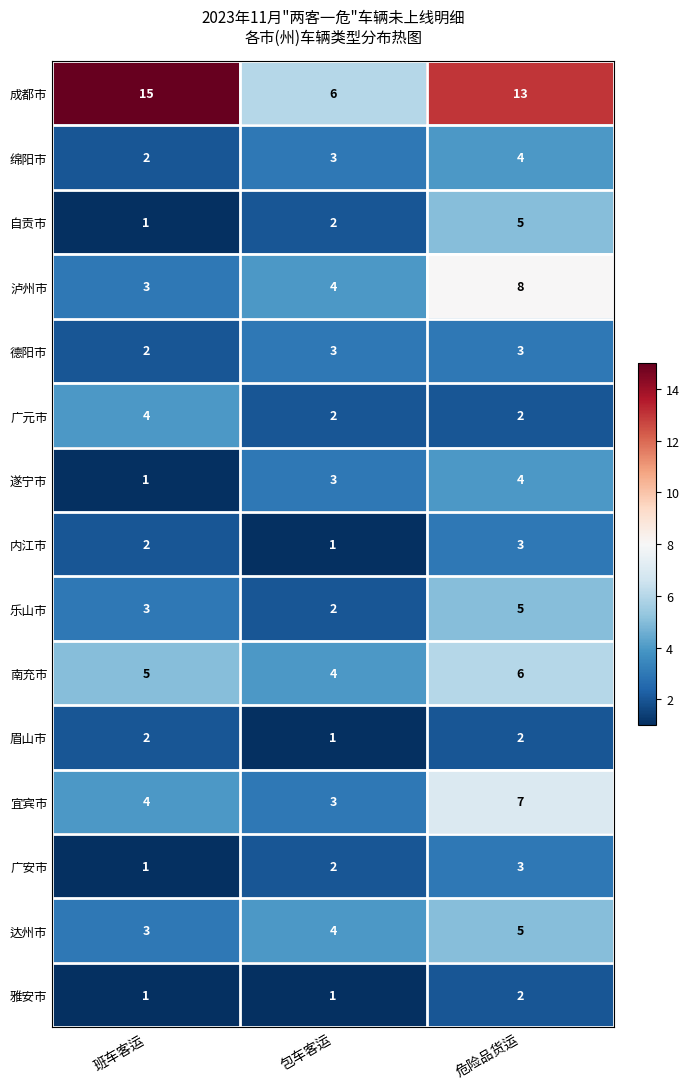

What is the sum of the 南充市 values at 危险品货运 and 班车客运?

11